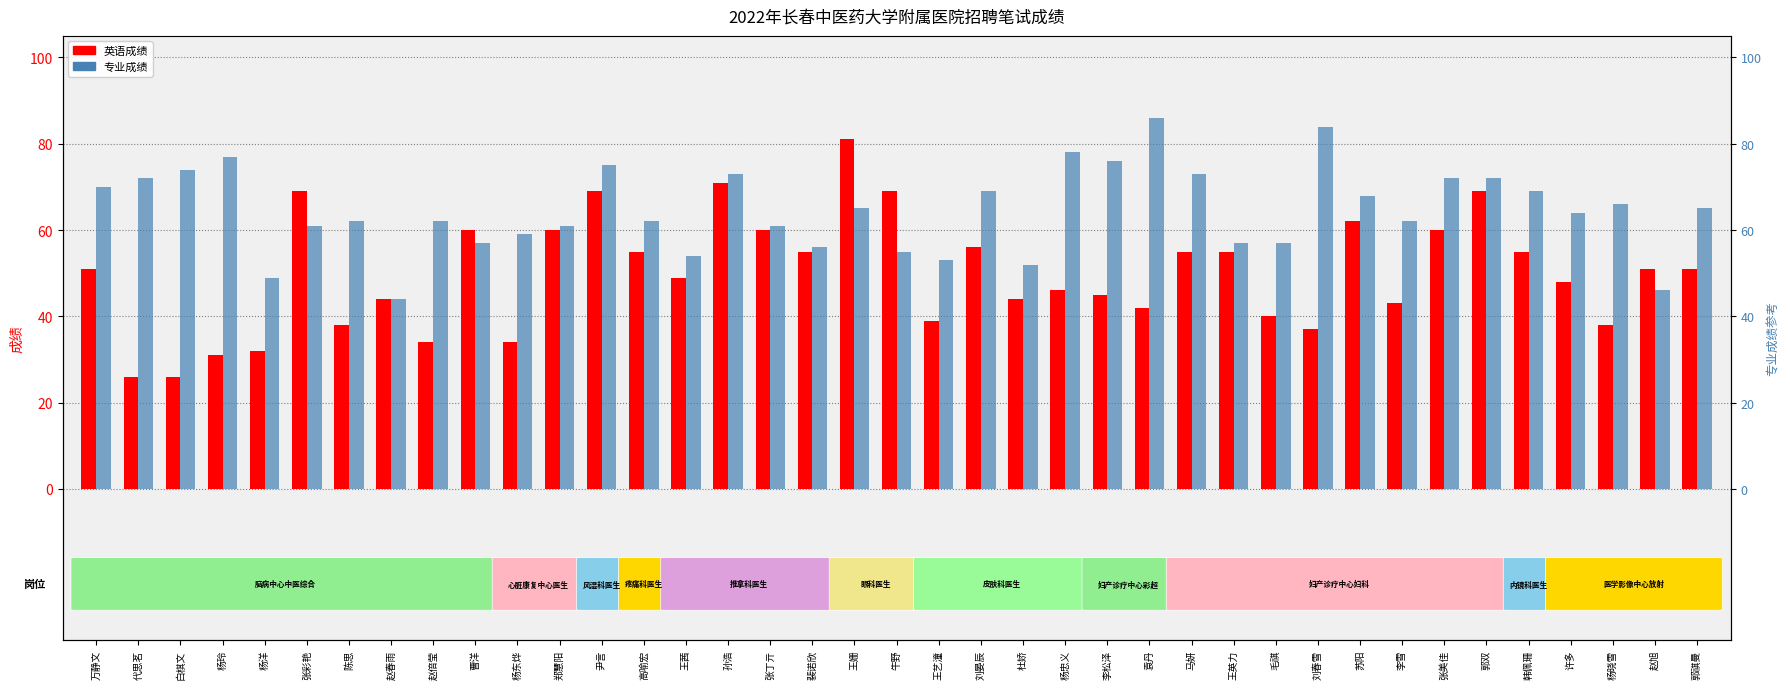

What position from the right is 李雪?

8